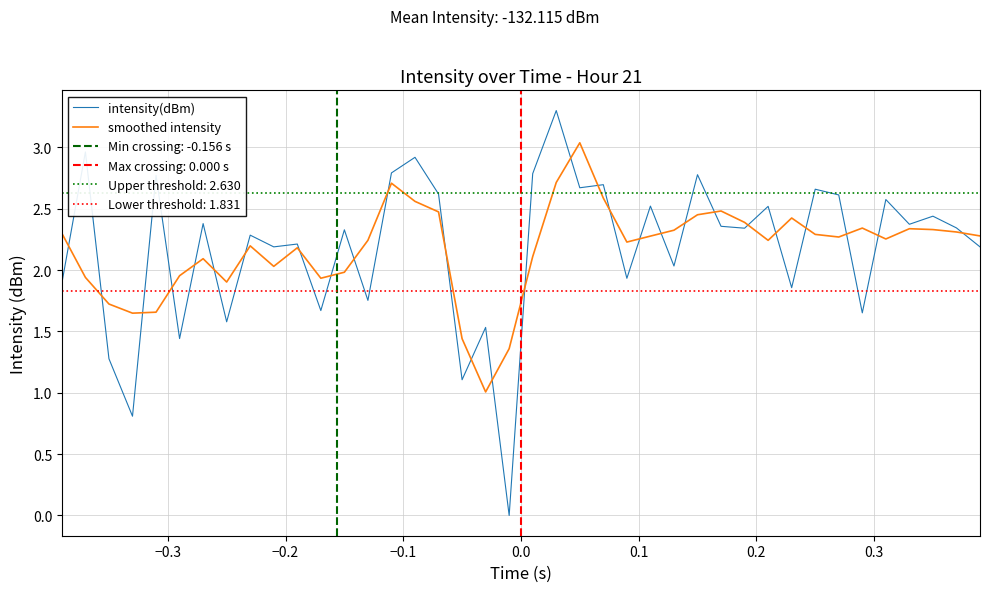

What is the highest value of the intensity(dBm) series?

3.3